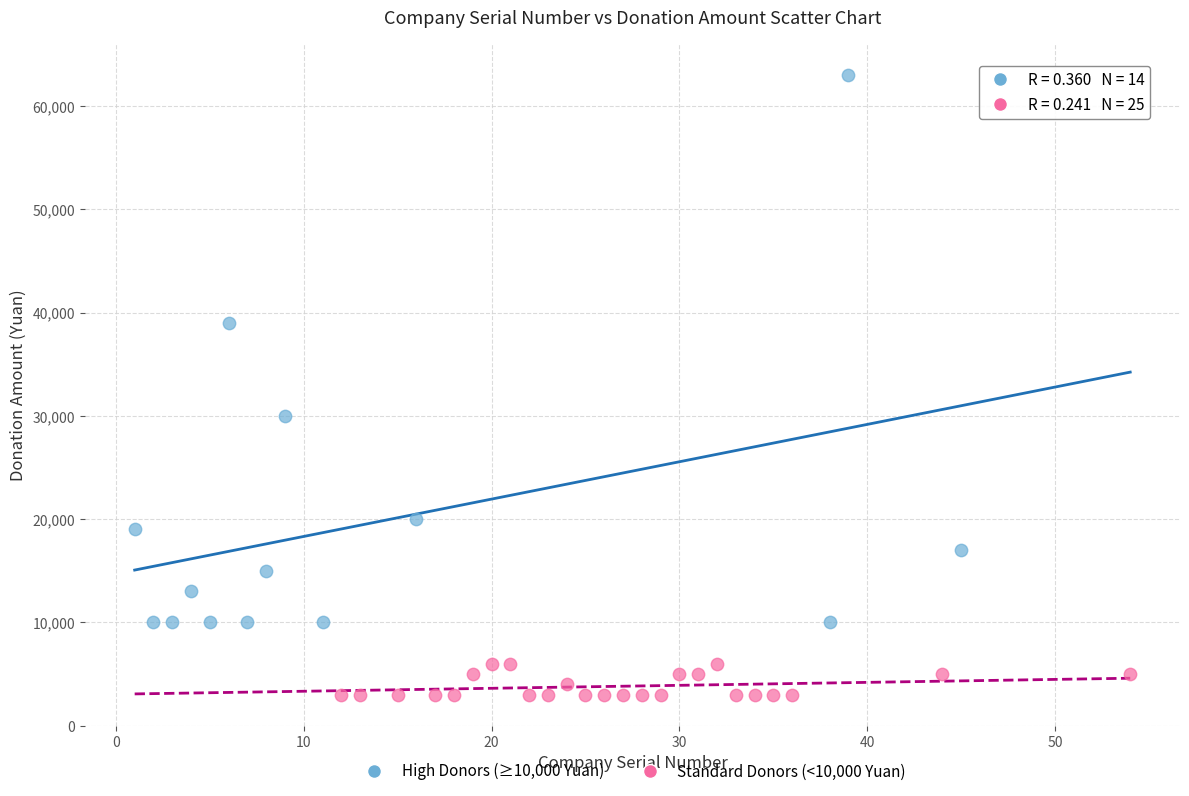

What are all the series names shown in the legend?

High Donors (≥10,000 Yuan), Standard Donors (<10,000 Yuan)